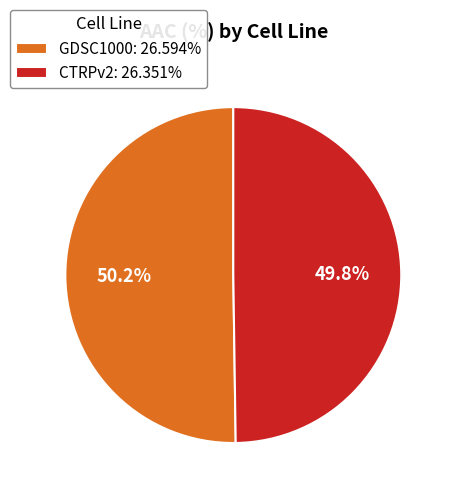

Do CTRPv2: 26.351% and GDSC1000: 26.594% together represent more than half of the pie?

Yes